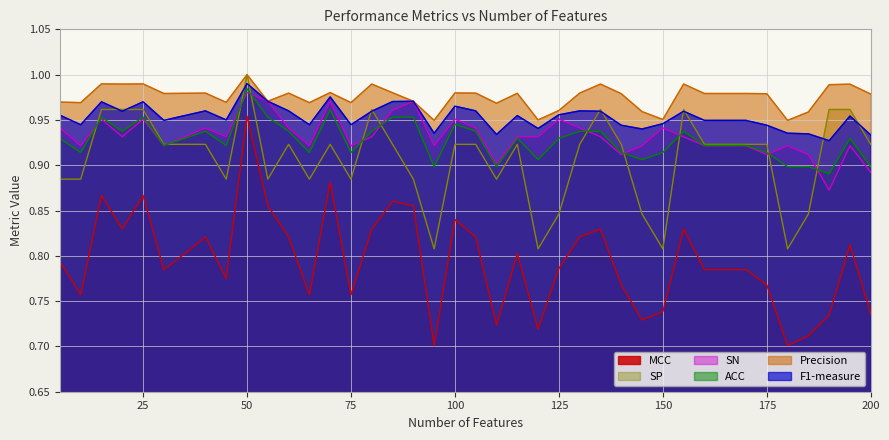

What is the highest value of the SN series?

1.0